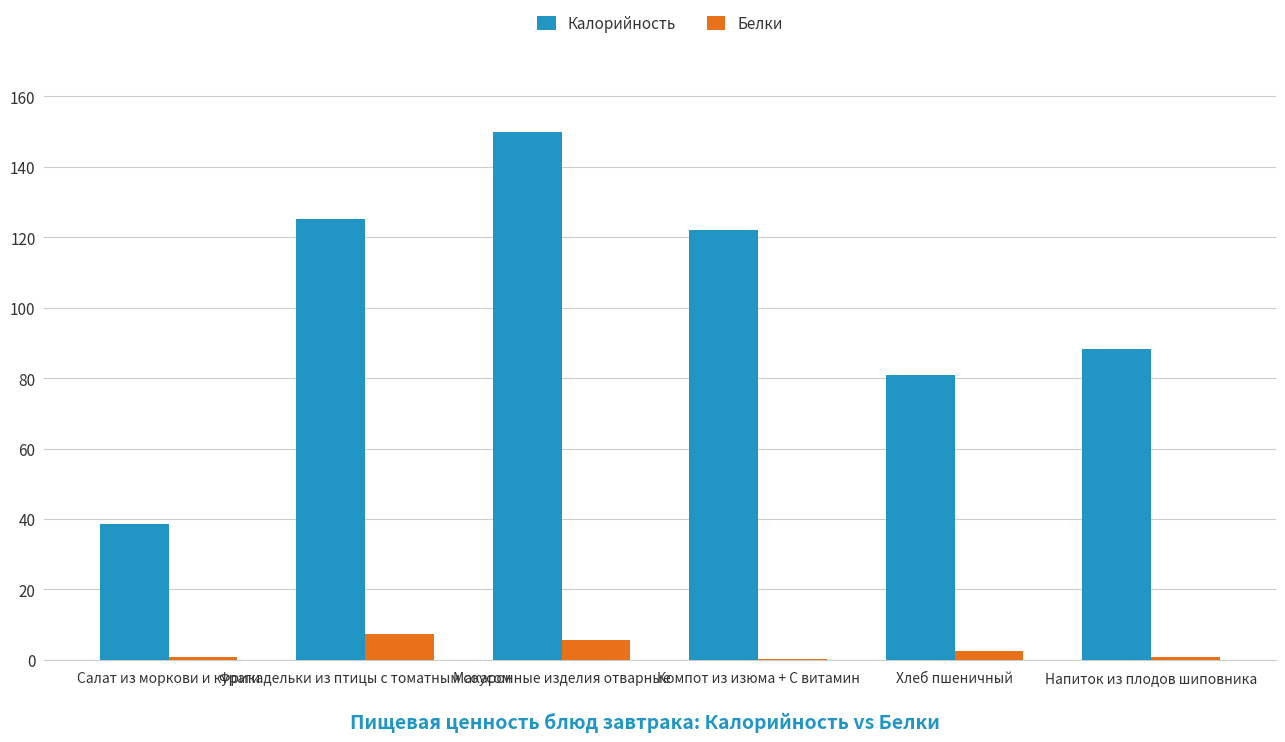

How many series are shown in this chart?

2